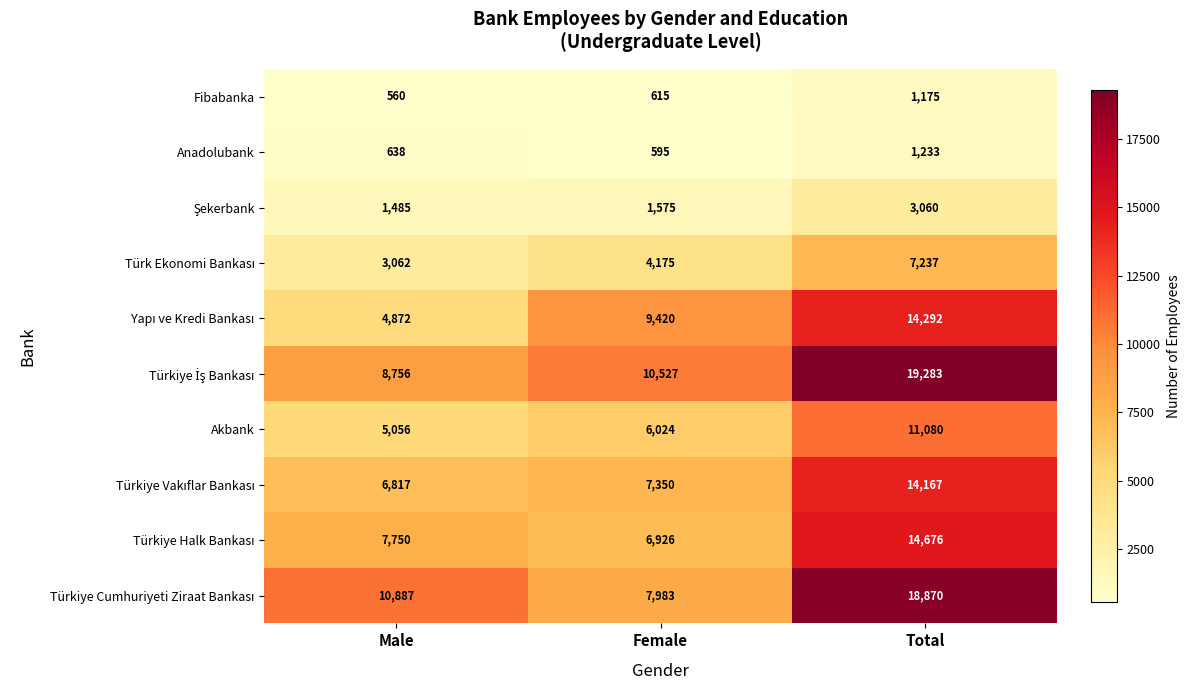

What is the smallest value displayed?

560